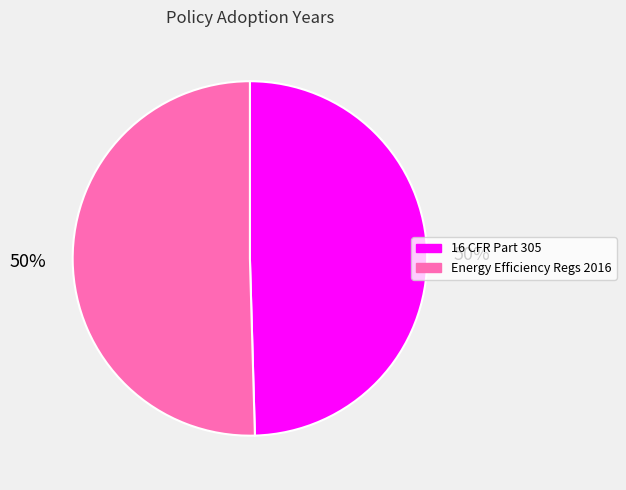

To the nearest percent, what is the average slice percentage?

50%